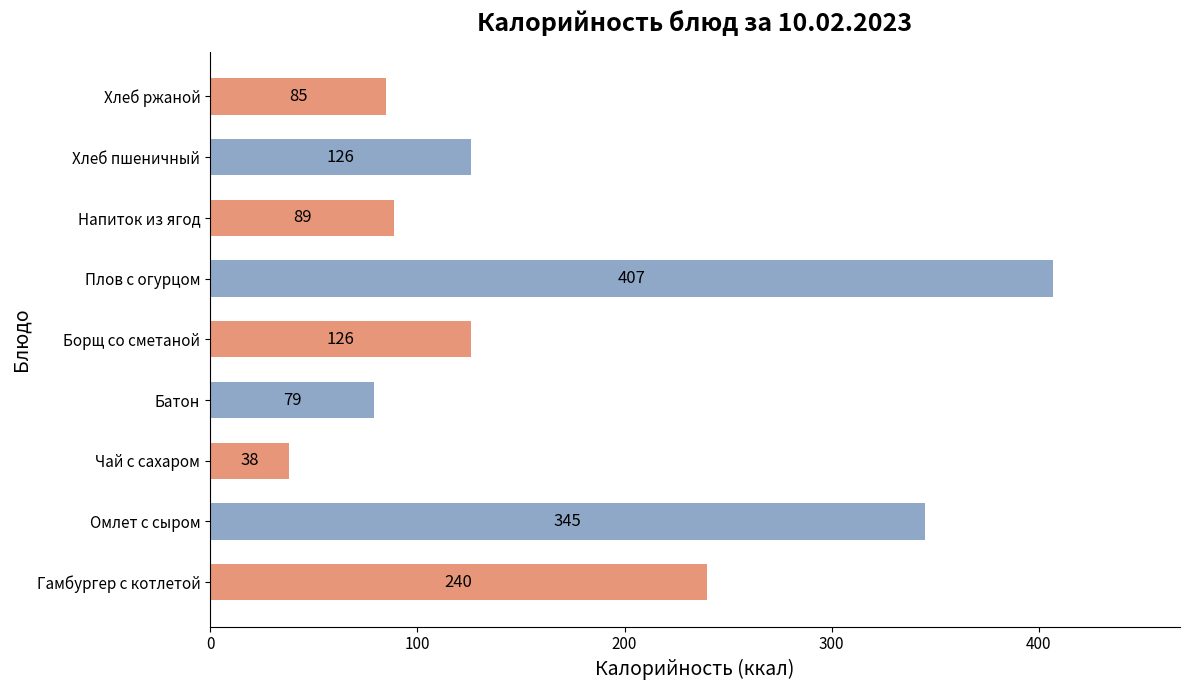

Which category has the lowest value across all series?

Чай с сахаром